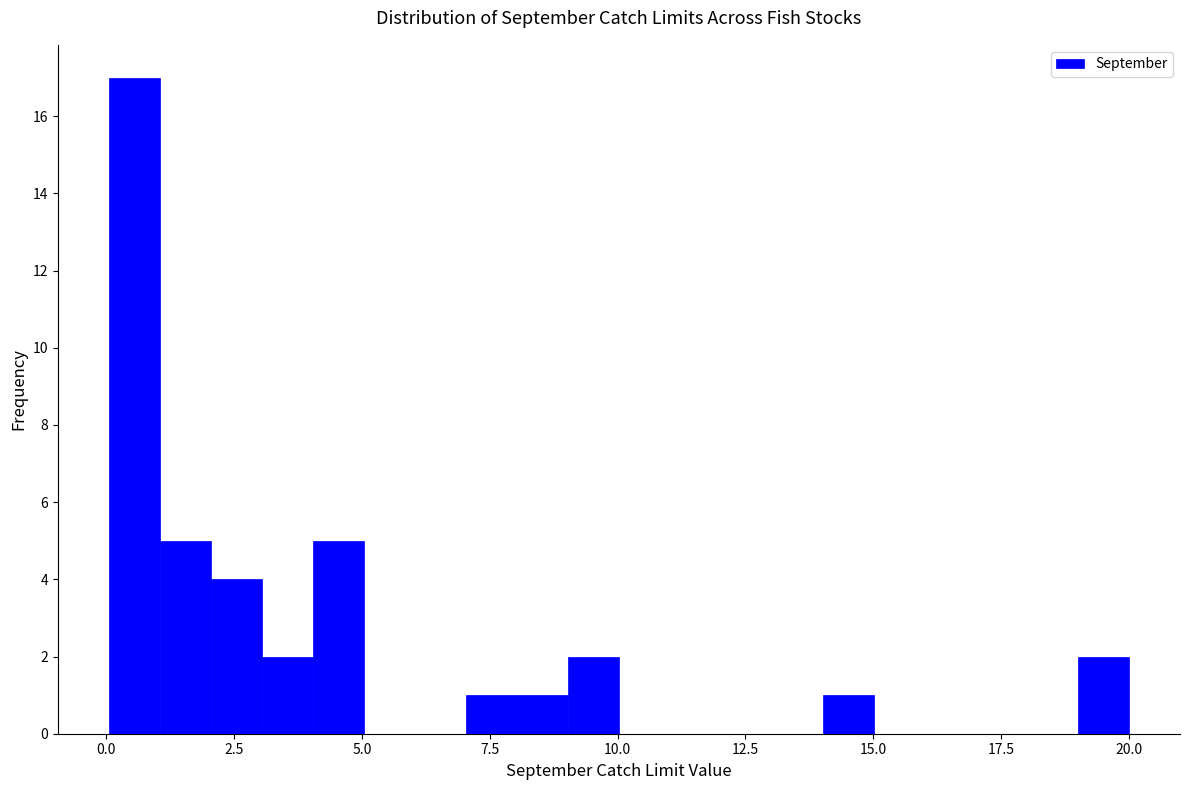

Read against the x-axis, roughly where is the centre of the tallest bar?

0.5